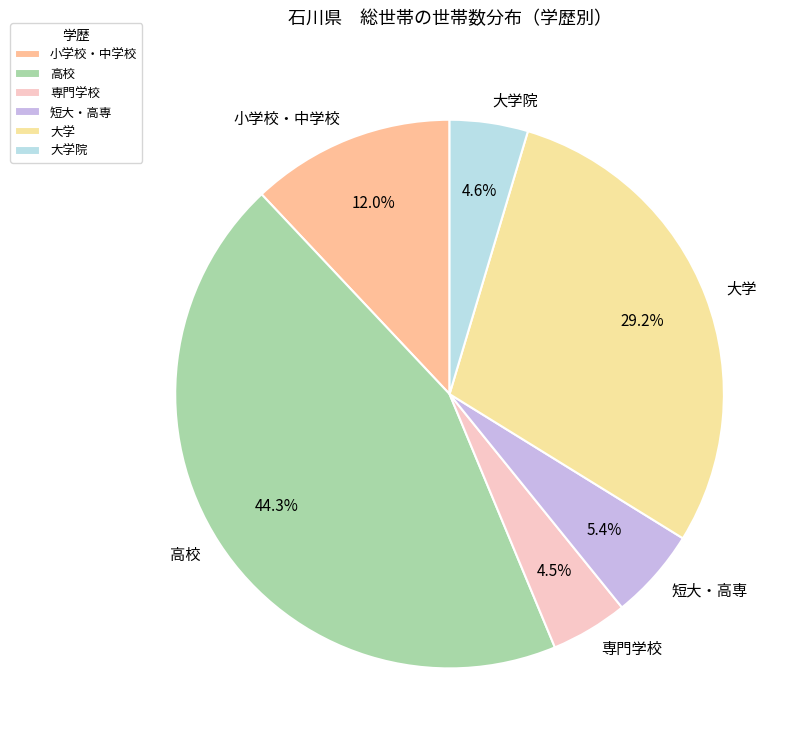

Does any single category account for the majority?

No